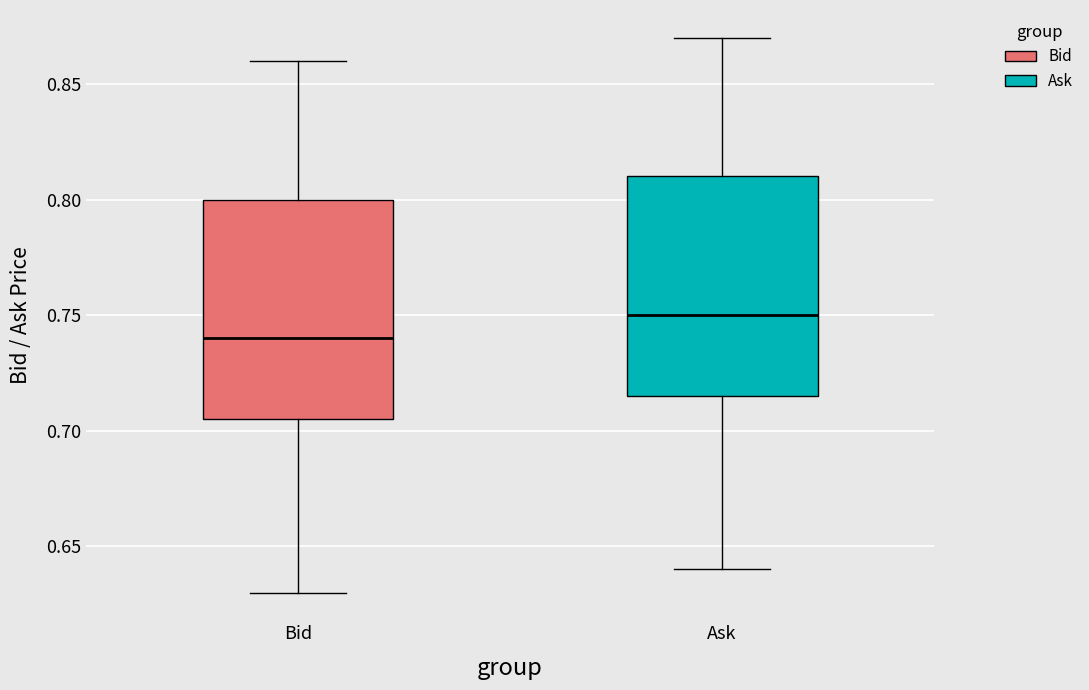

Where is the lower edge of the box for Ask on the y-axis? The values are not printed on the chart, so give them approximately, as read against the axis.

0.715